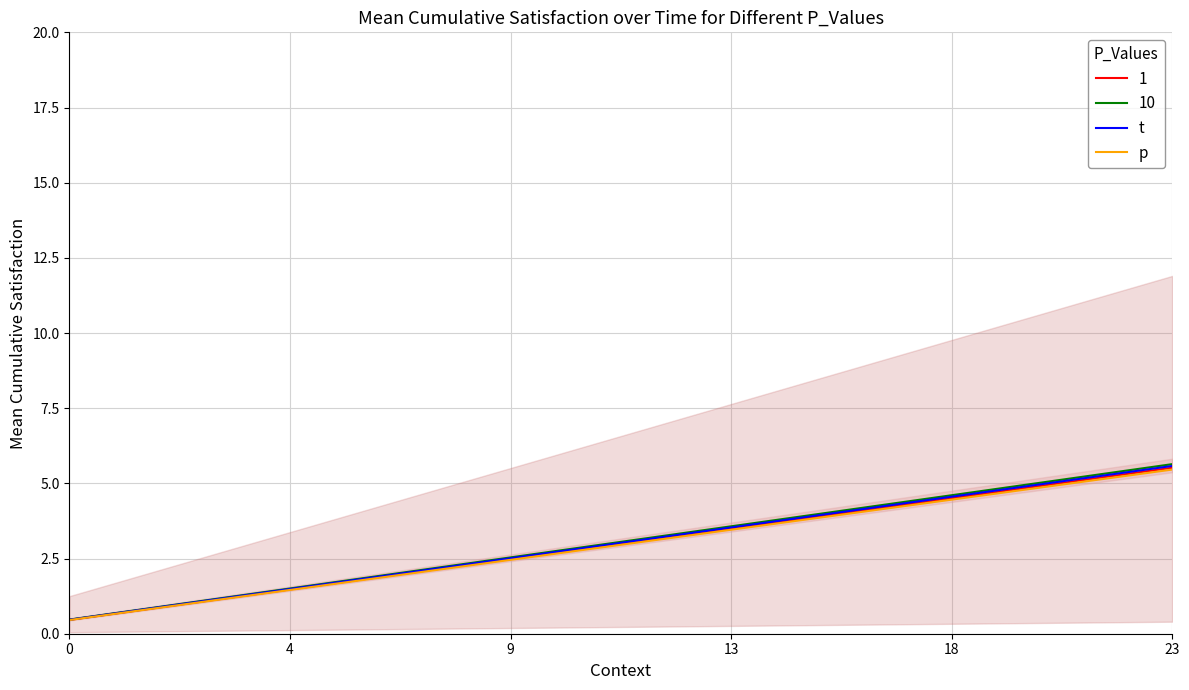

What is the lowest value of the p series?

0.5